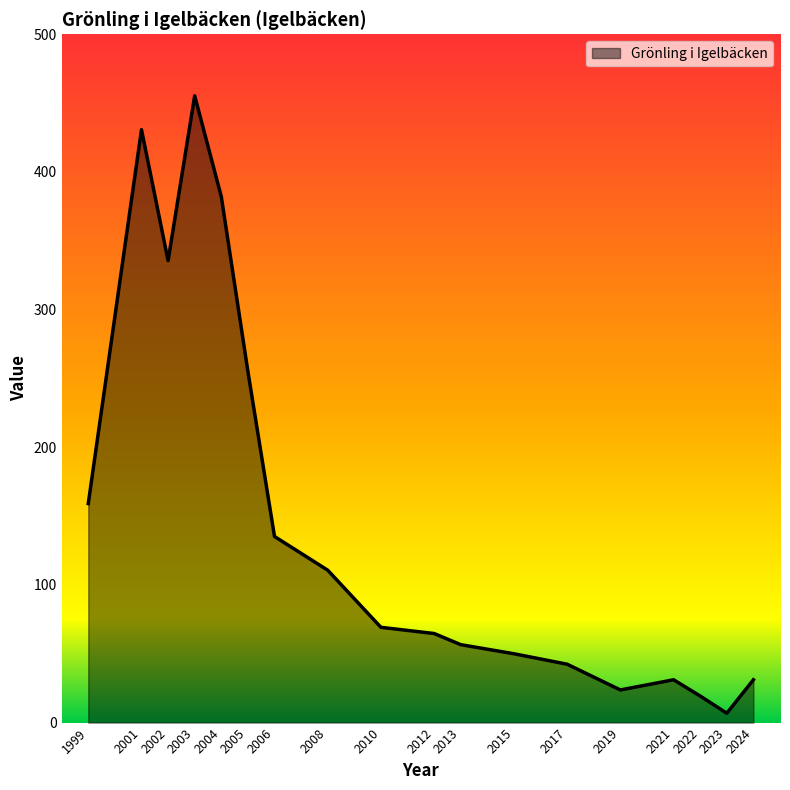

What is the maximum value shown in the chart?

455.3